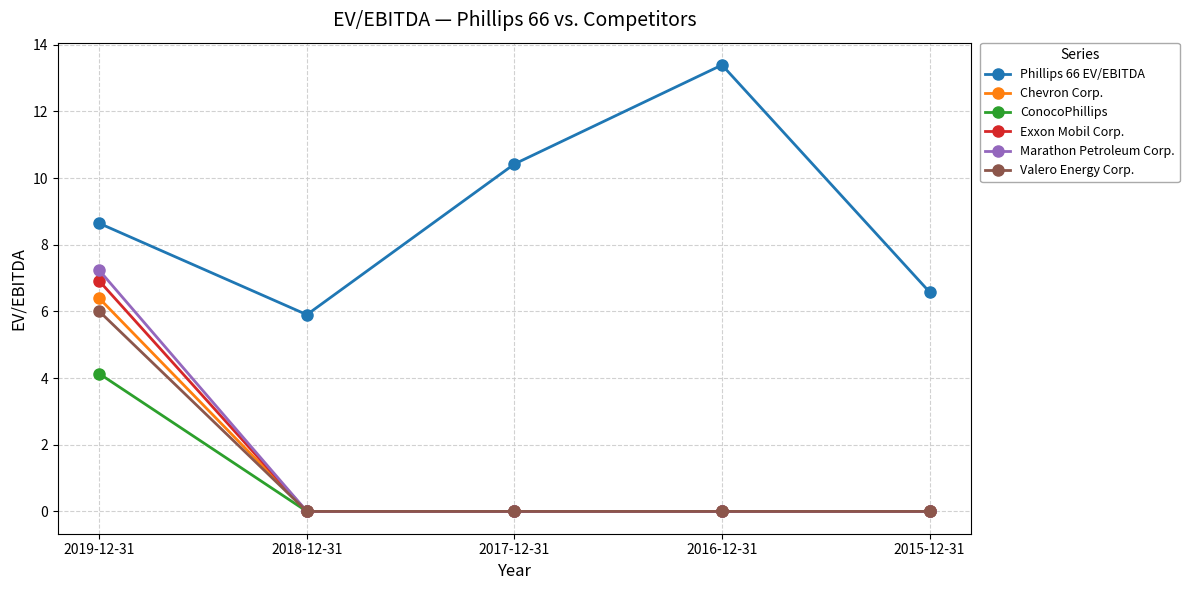

Which series changed the most between 2018-12-31 and 2017-12-31?

Phillips 66 EV/EBITDA